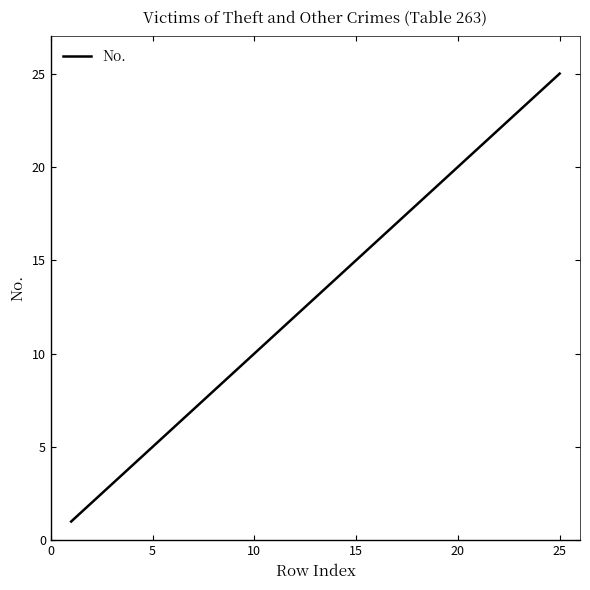

What is the greatest value displayed?

25